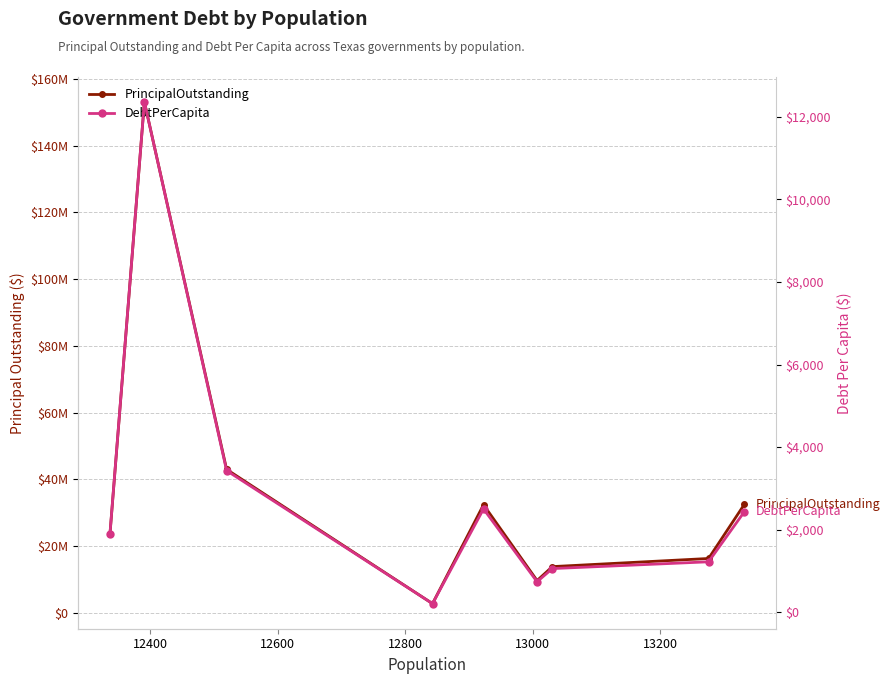

What is the maximum value shown in the chart?

153143000.0